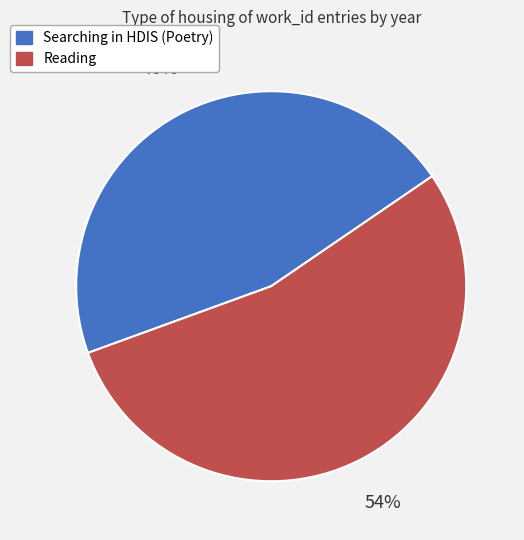

Which has a higher value, Reading or Searching in HDIS (Poetry)?

Reading